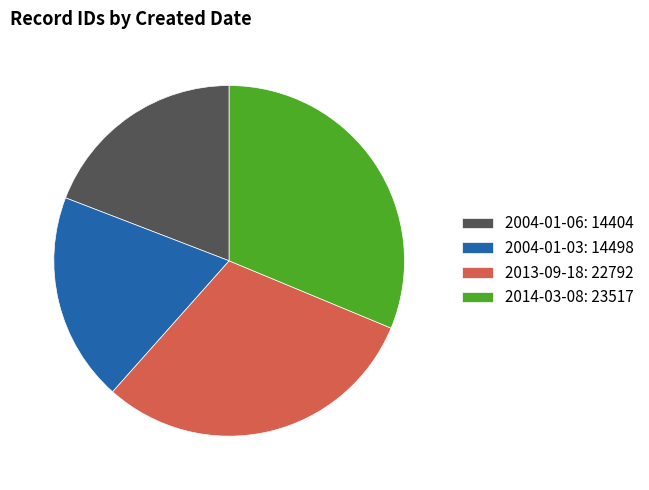

How many slices are in this pie chart?

4